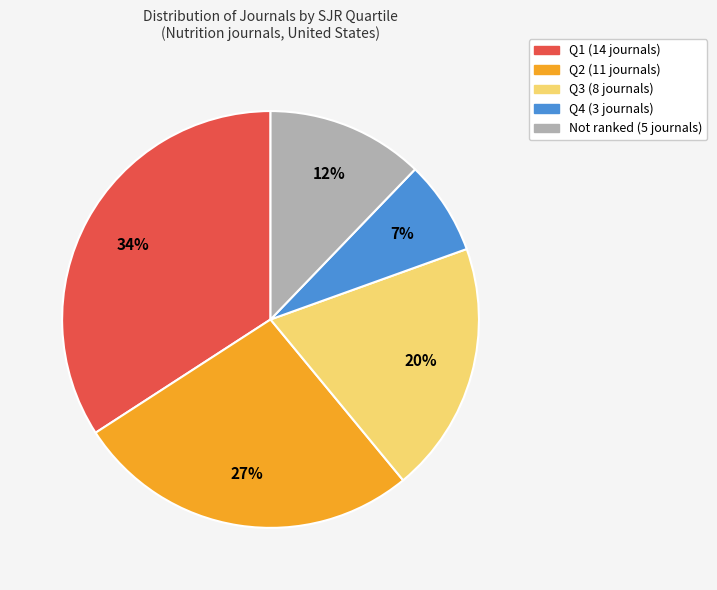

Is there a majority slice in this chart?

No